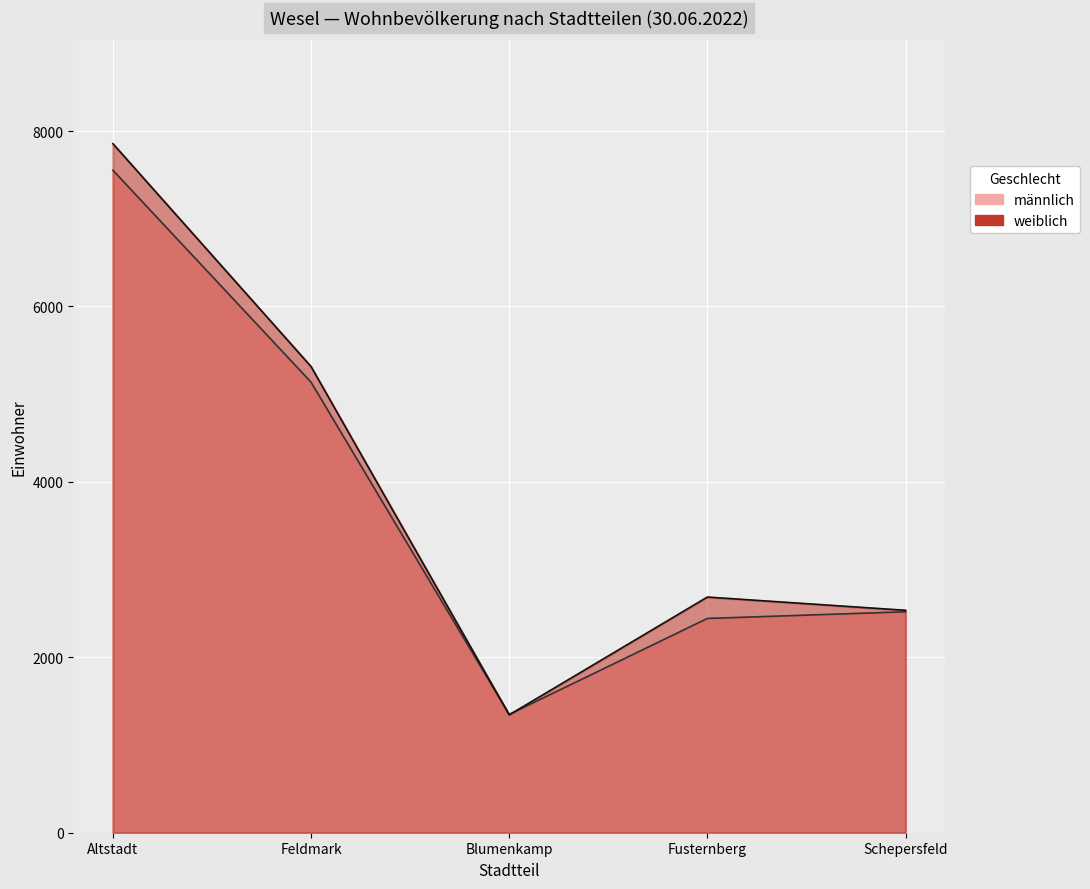

Which category has the highest value in the weiblich series?

Altstadt